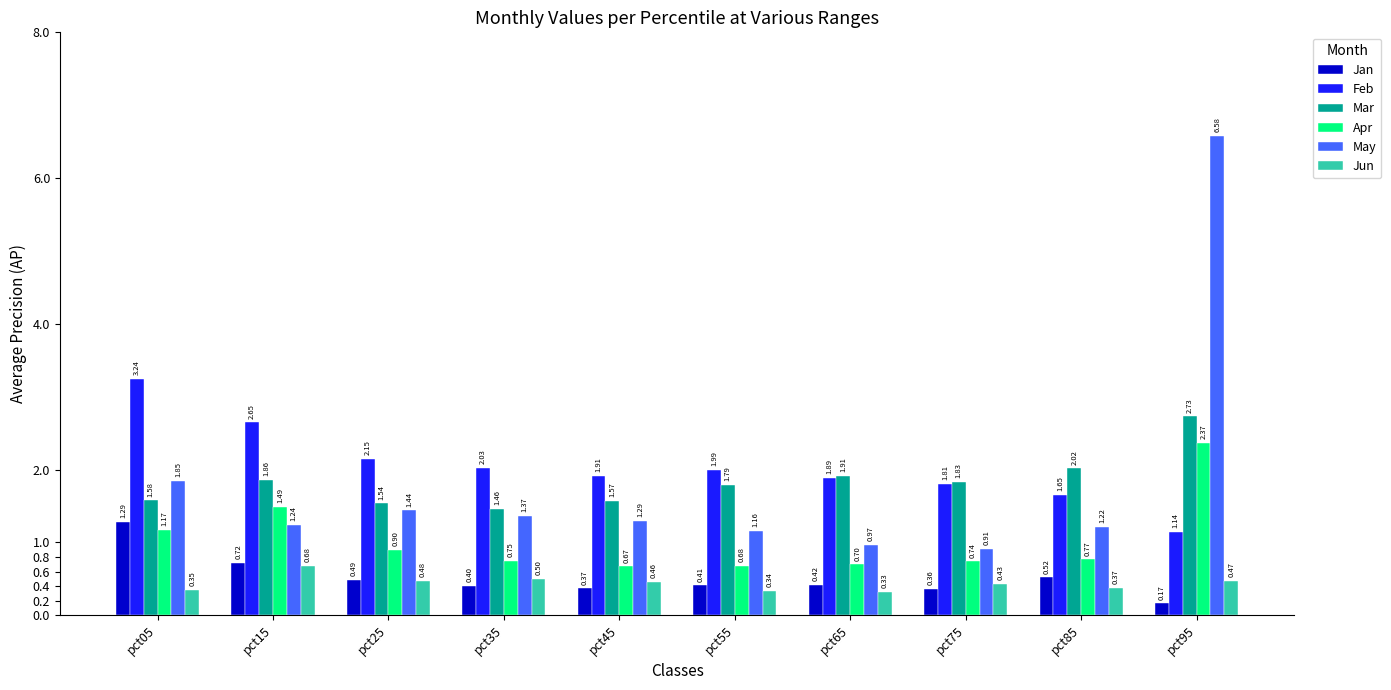

How many bars are there in total?

60